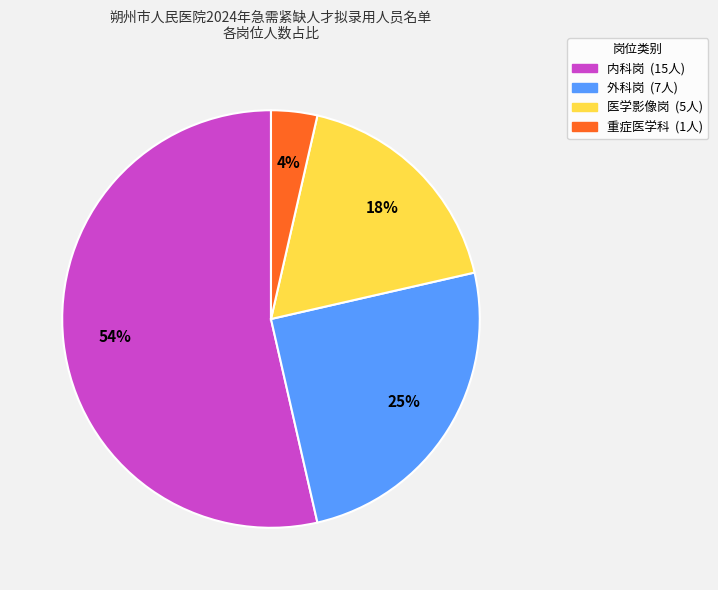

What is the ratio of the value at 医学影像岗 to the value at 内科岗?

0.3